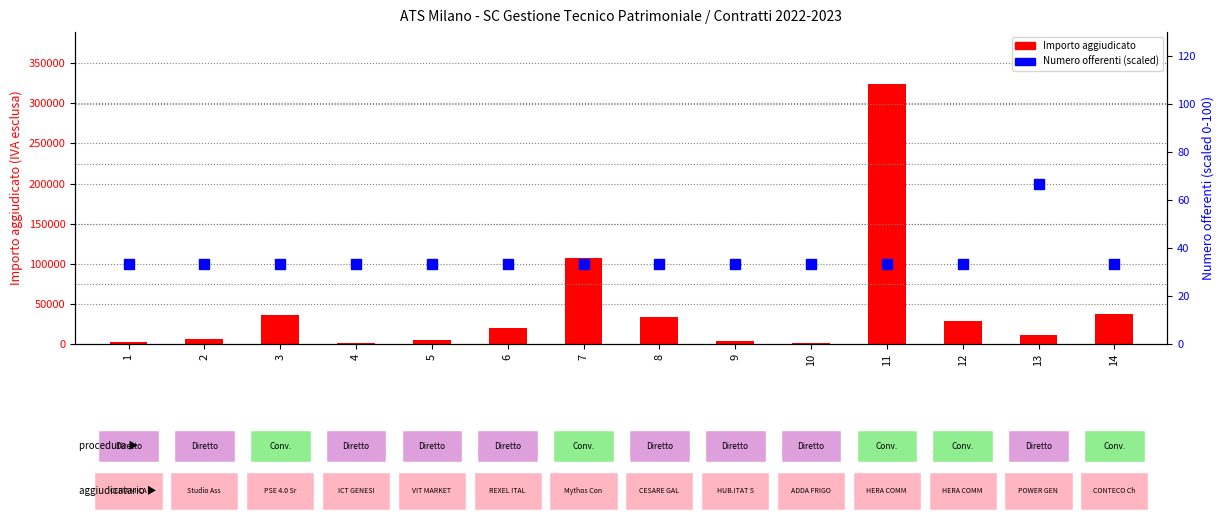

What is the total value across all series at 11?

324033.3